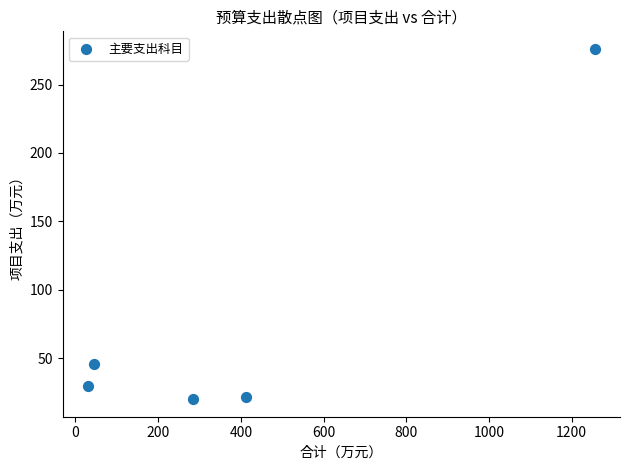

What is the average X value?

405.6